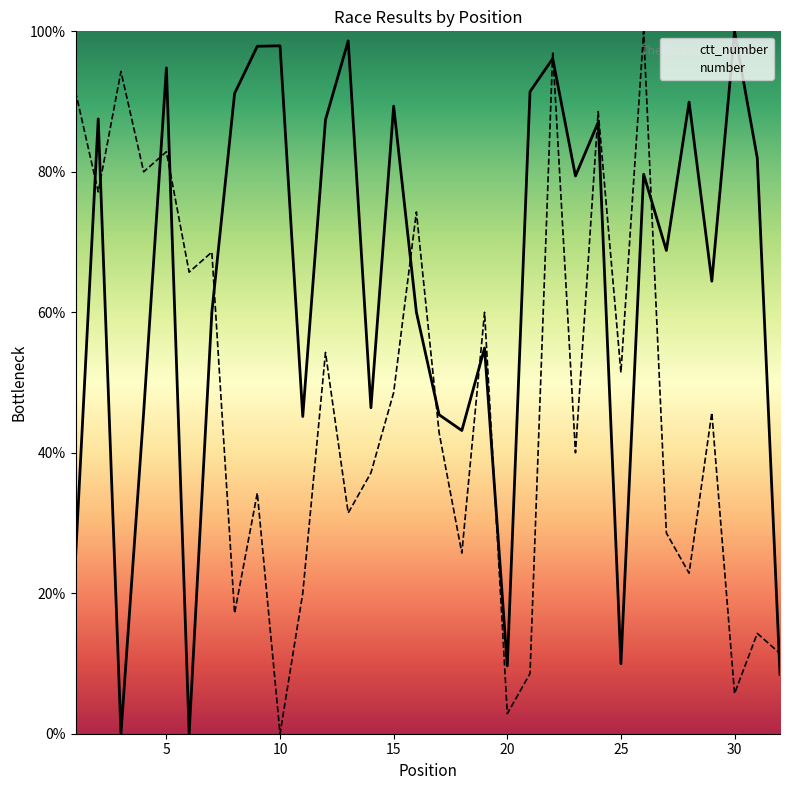

What is the total value across all series at 21?

100.0